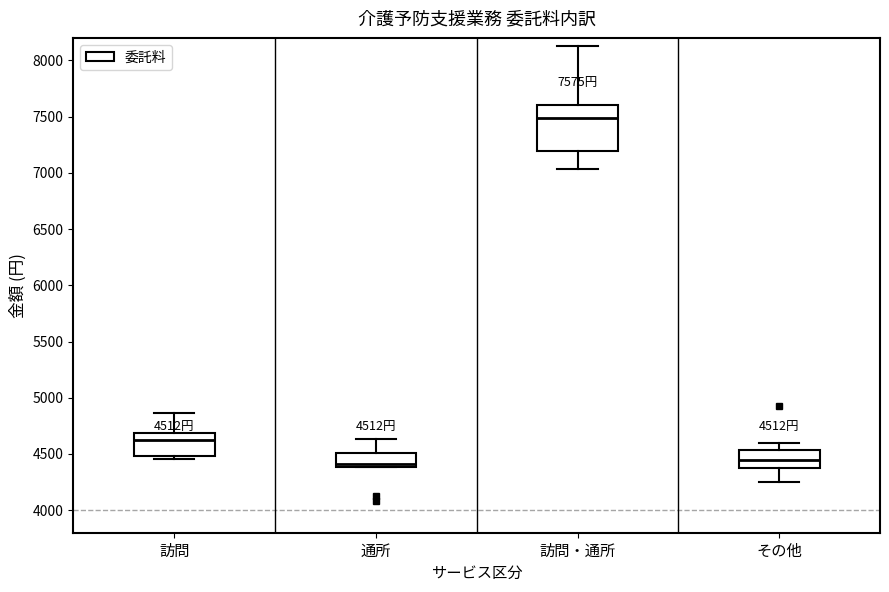

Which box is the tallest, from its lower edge to its upper edge?

訪問・通所